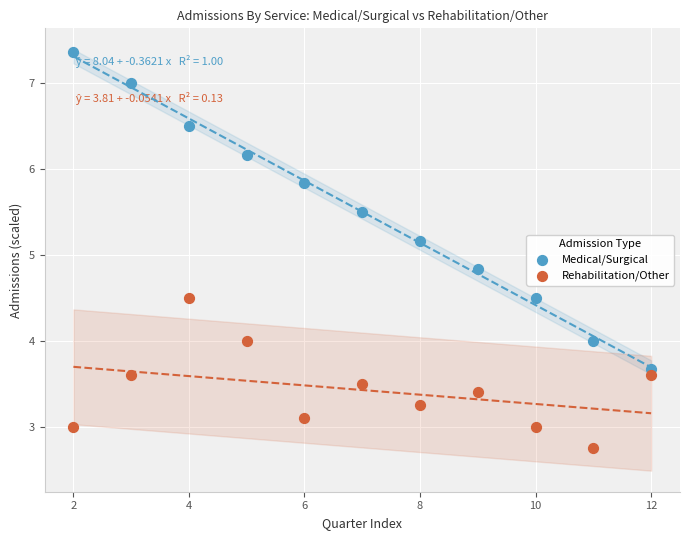

Which series reaches the maximum Y coordinate?

Medical/Surgical